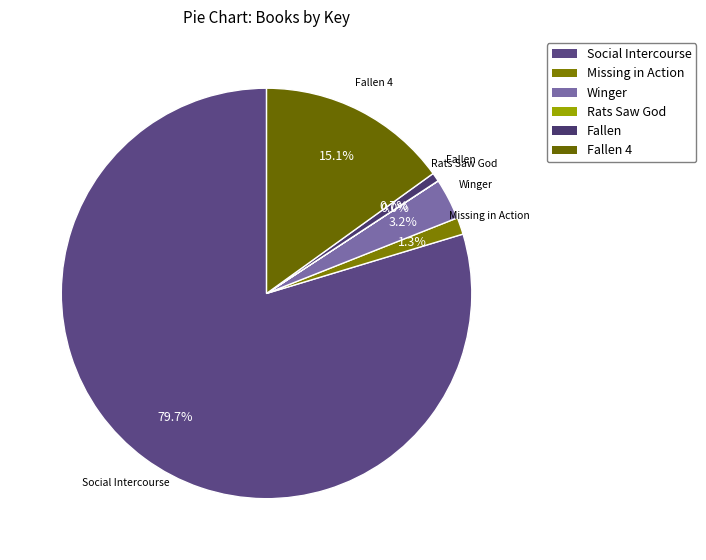

What portion of the pie excludes Fallen?

99.3%